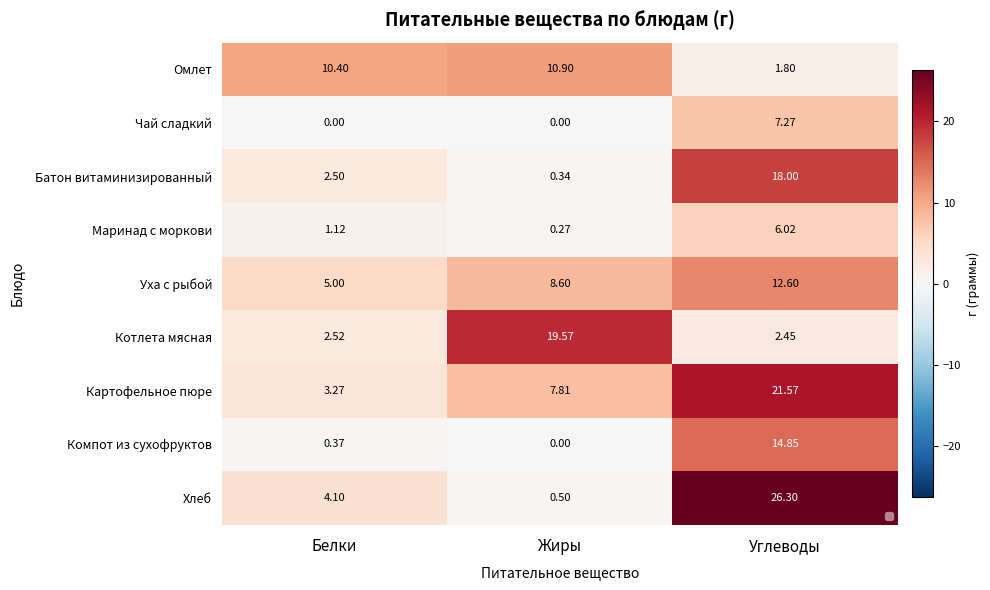

Rank the series by their maximum value, from lowest to highest.

Маринад с моркови, Чай сладкий, Омлет, Уха с рыбой, Компот из сухофруктов, Батон витаминизированный, Котлета мясная, Картофельное пюре, Хлеб